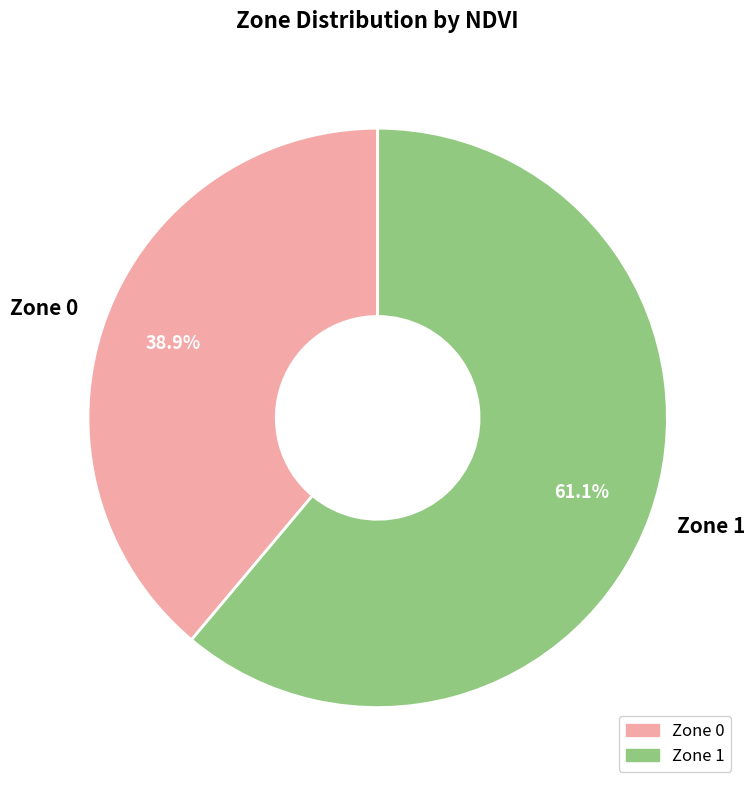

Rank the categories by value from lowest to highest.

Zone 0, Zone 1